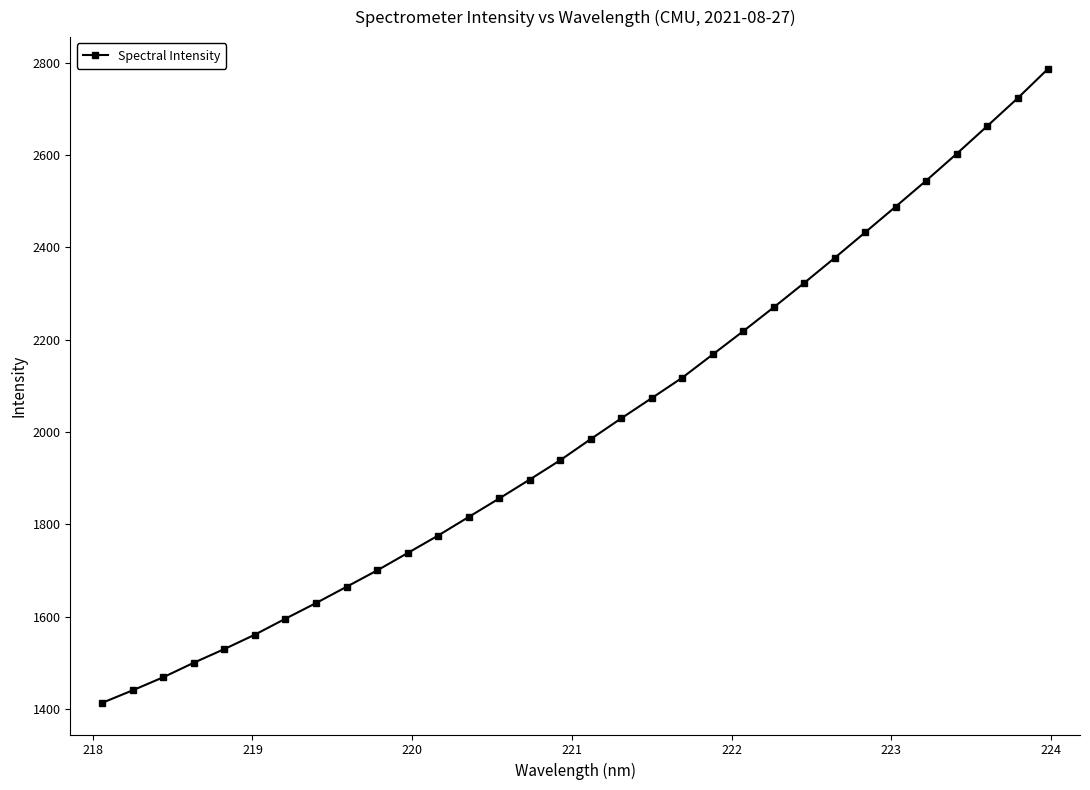

How many lines are shown in the chart?

1